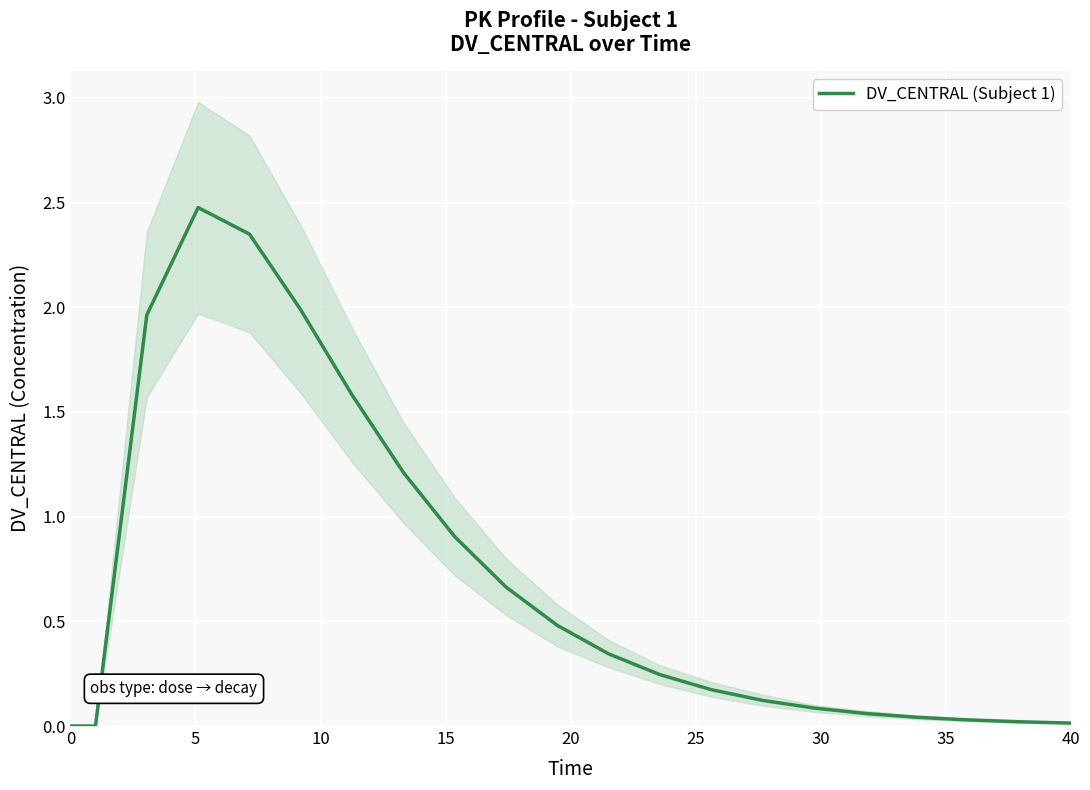

True or false: there are more than 0 points higher than both neighbors.

True